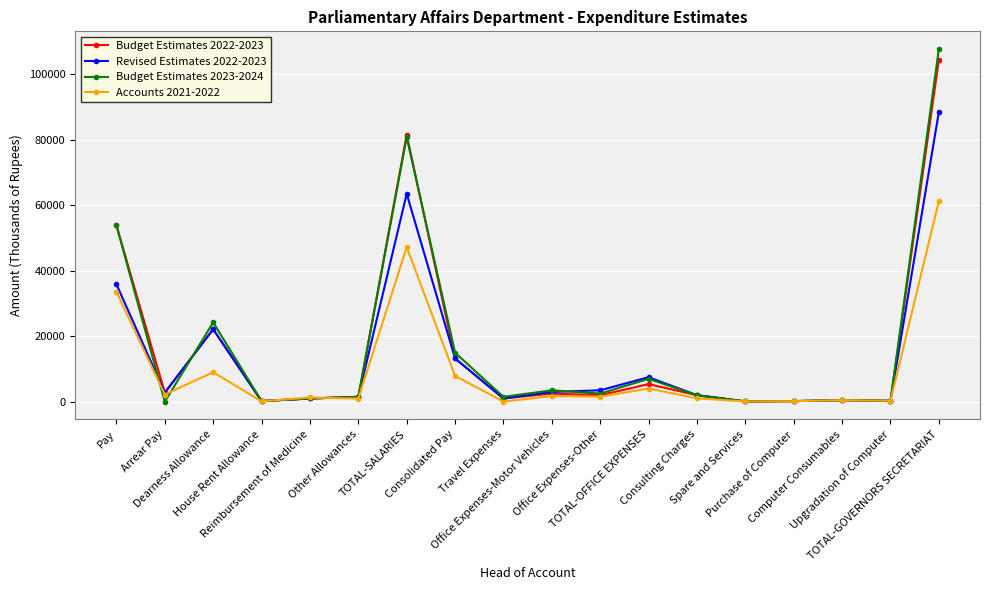

After their last crossing, which series has the higher values: Accounts 2021-2022 or Budget Estimates 2023-2024?

Budget Estimates 2023-2024